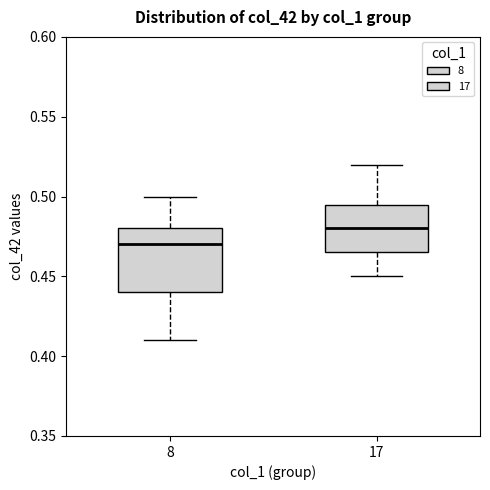

Reading left to right, read every box against the y-axis: the position of its median line, the range the box covers, and the ends of its whiskers. The values are not printed on the chart, so give them approximately, as read against the axis.

8: median 0.470, box 0.440 to 0.480, whiskers 0.410 to 0.500
17: median 0.480, box 0.465 to 0.495, whiskers 0.450 to 0.520